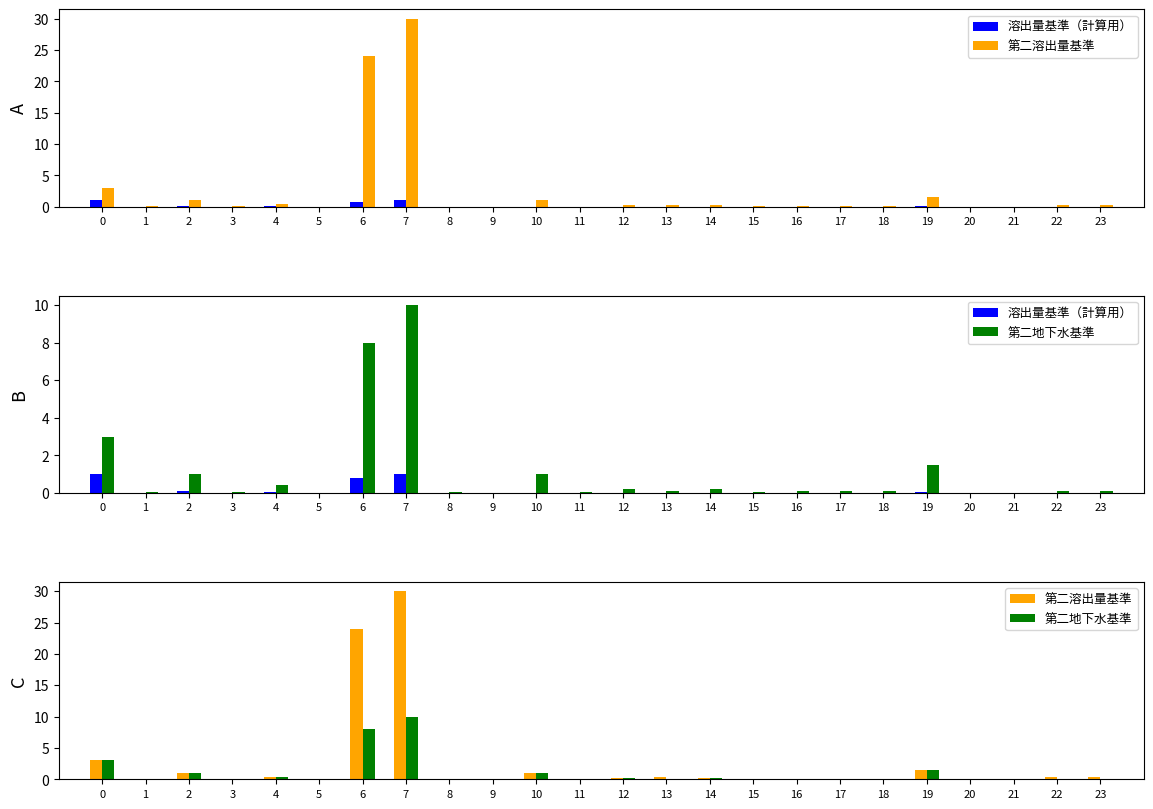

Is it true that 溶出量基準（計算用） equals 0.0 at 1?

True